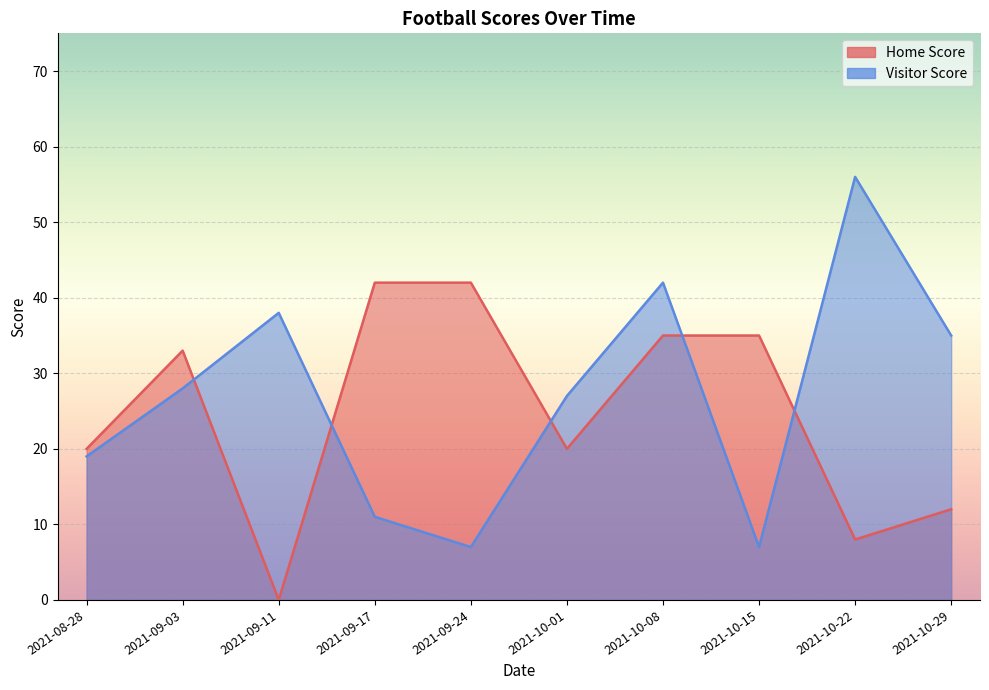

How many values in the Home Score series are below 33?

5